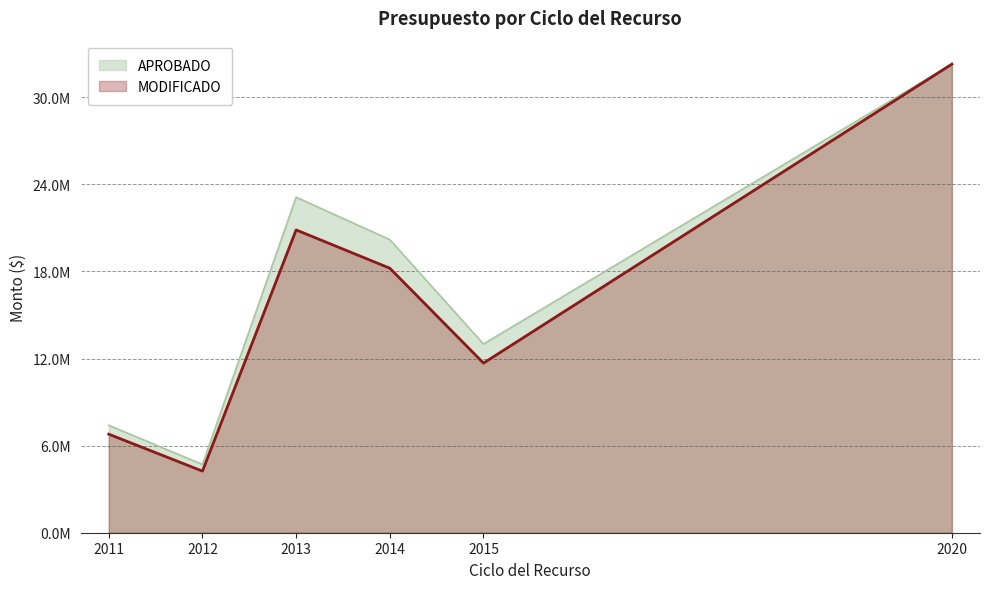

True or false: MODIFICADO and APROBADO intersect in this chart.

False